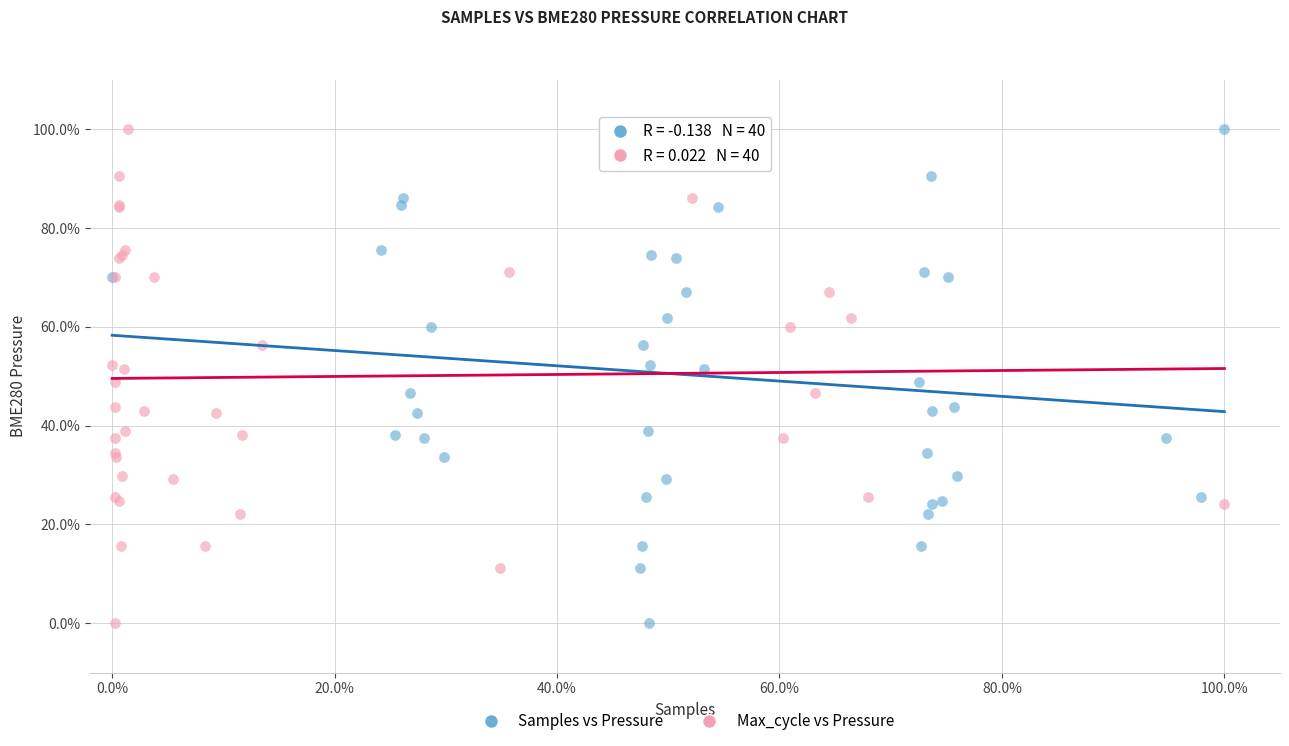

What are all the series names shown in the legend?

Samples vs Pressure, Max_cycle vs Pressure